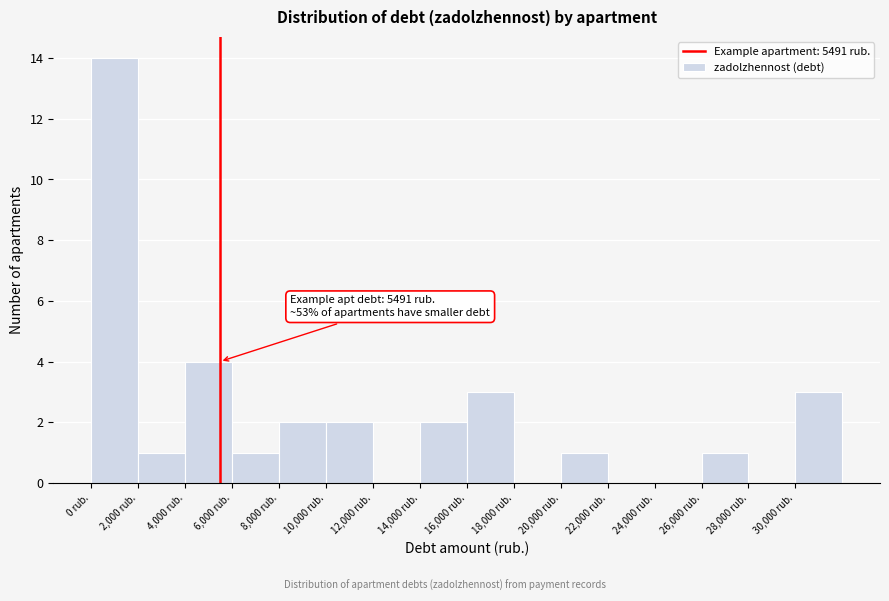

Over which range of the x-axis is the bar tallest?

0 to 2000